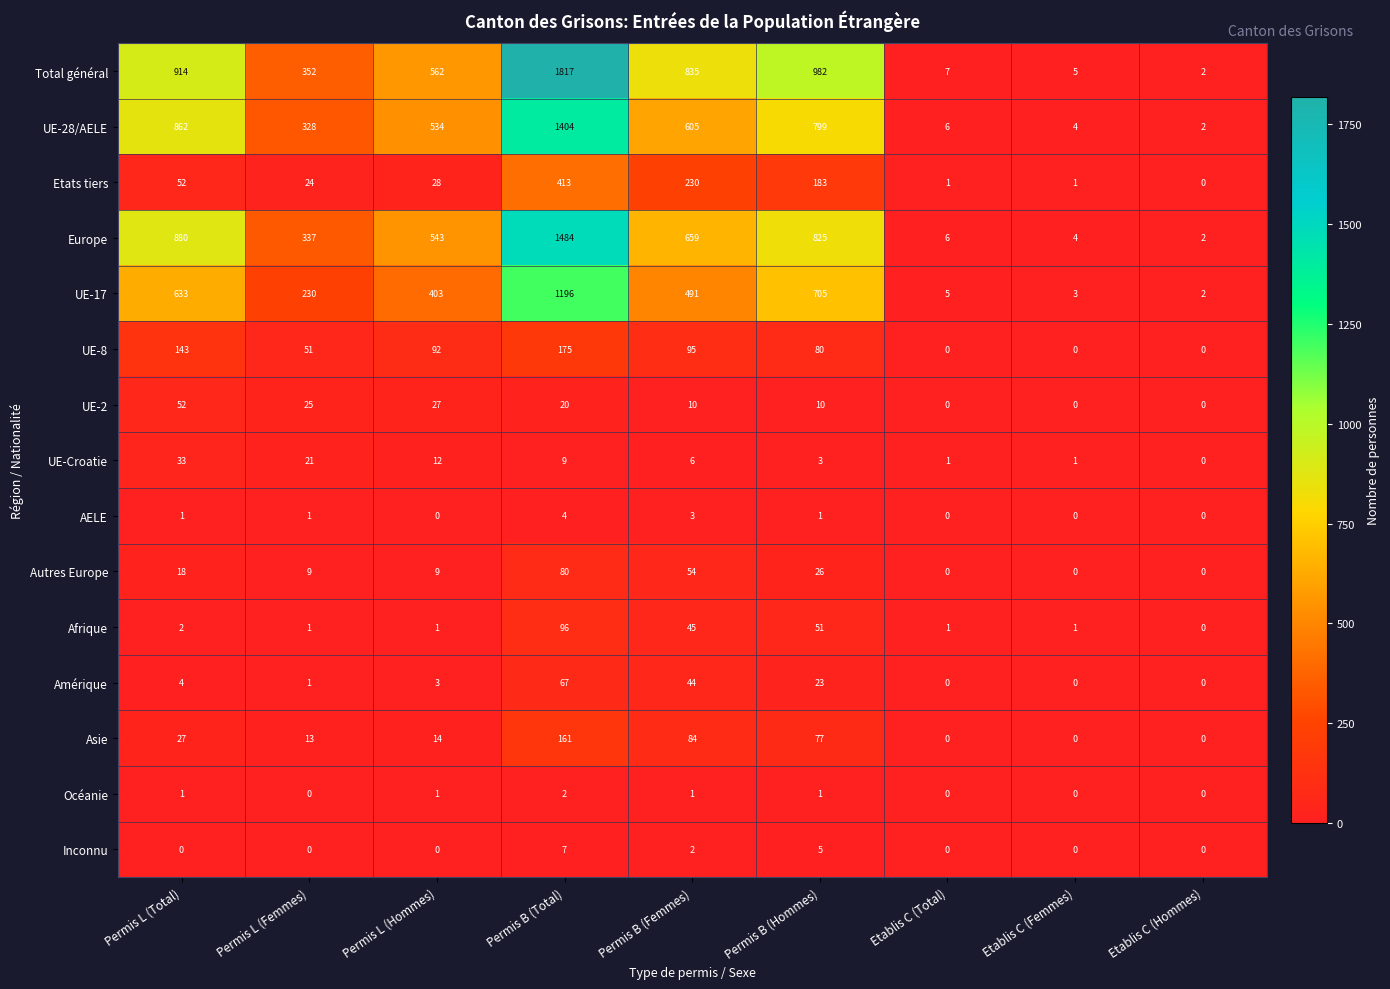

The value of Etats tiers at Permis L (Hommes) is 38. True or false?

False